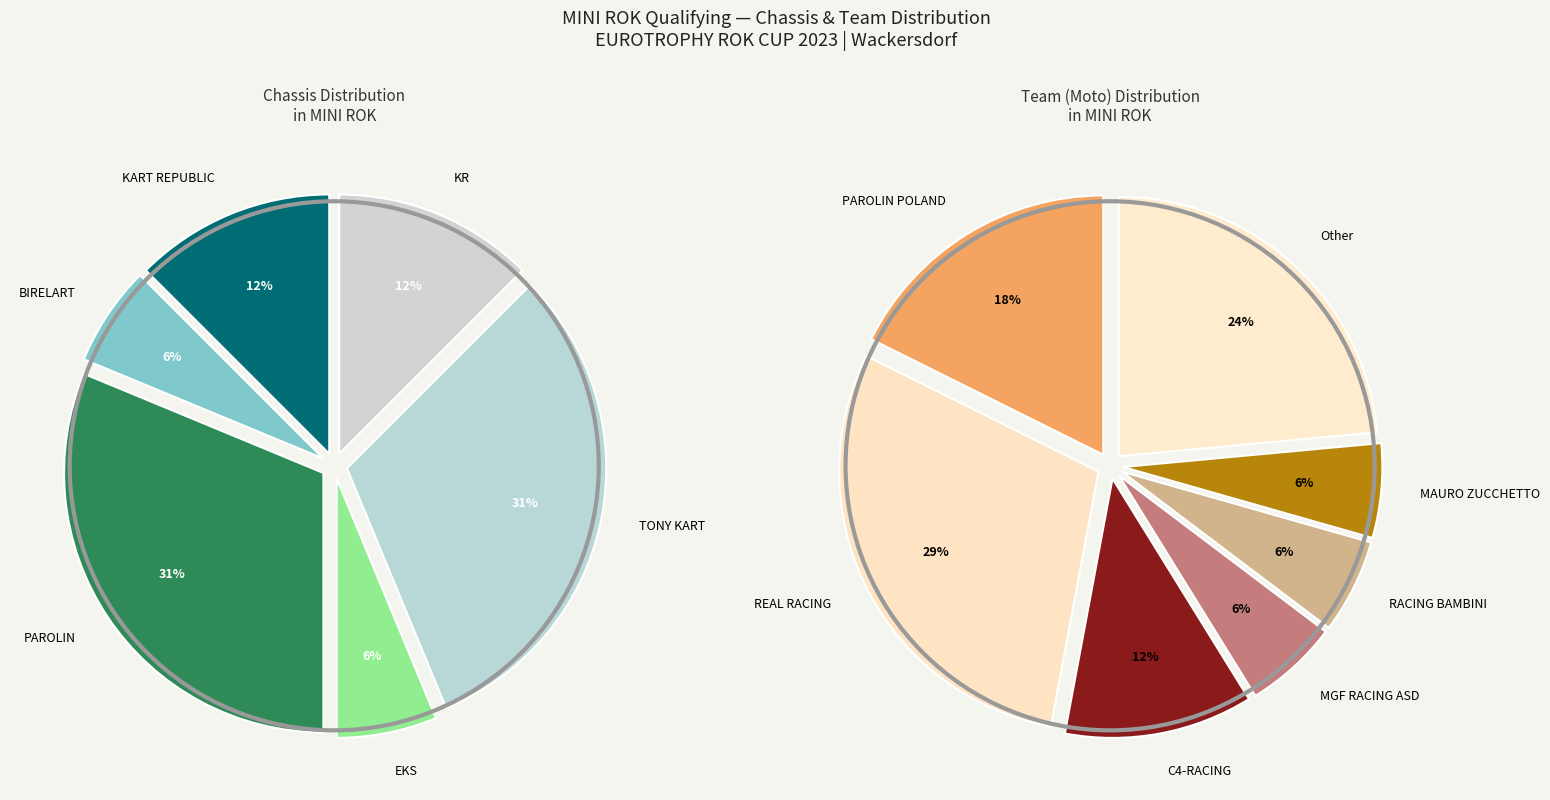

What percentage is the EKS slice, to the nearest percent?

6%